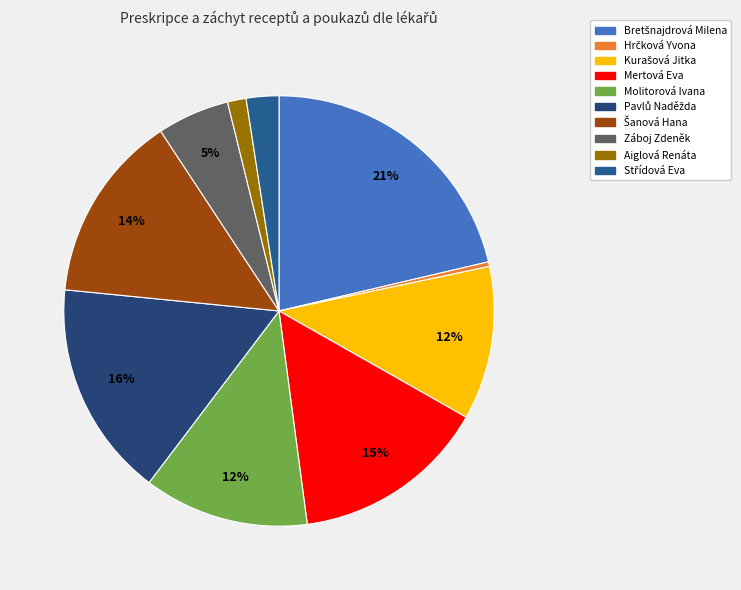

What percentage is the Aiglová Renáta slice, to the nearest percent?

1%